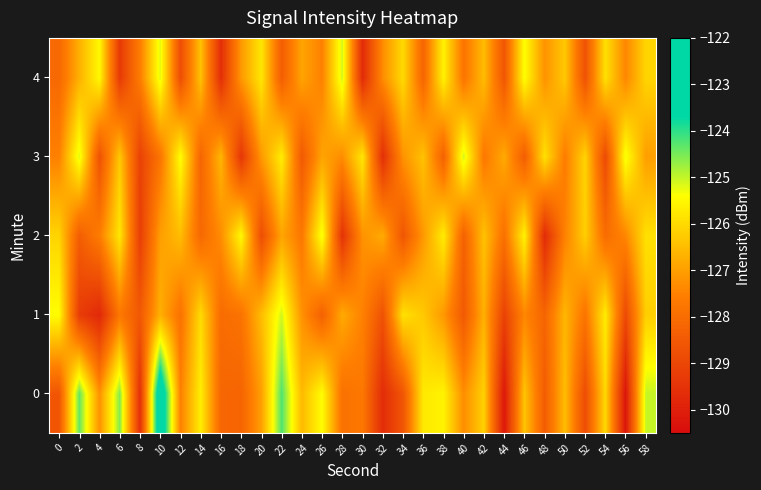

Reading right to left, what are all the values shown in this chart?

0: 58=-125.0	56=-130.3	54=-126.0	52=-128.8	50=-126.5	48=-128.4	46=-126.4	44=-130.2	42=-126.2	40=-127.3	38=-125.6	36=-125.8	34=-128.6	32=-129.7	30=-127.7	28=-127.9	26=-125.4	24=-126.5	22=-124.2	20=-127.0	18=-128.2	16=-128.2	14=-125.7	12=-127.5	10=-122.5	8=-129.6	6=-124.6	4=-127.2	2=-124.4	0=-128.6
1: 58=-126.2	56=-128.9	54=-125.7	52=-127.8	50=-126.6	48=-128.2	46=-127.4	44=-129.1	42=-126.7	40=-128.5	38=-127.1	36=-126.3	34=-125.9	32=-128.7	30=-127.5	28=-126.8	26=-128.3	24=-127.2	22=-125.1	20=-126.5	18=-127.8	16=-128.0	14=-126.0	12=-127.8	10=-126.7	8=-128.5	6=-127.7	4=-129.8	2=-129.2	0=-125.4
2: 58=-125.9	56=-127.4	54=-128.0	52=-126.2	50=-127.5	48=-129.7	46=-125.6	44=-127.9	42=-126.4	40=-128.3	38=-125.7	36=-127.1	34=-128.6	32=-126.8	30=-127.2	28=-129.5	26=-125.3	24=-127.7	22=-126.9	20=-128.8	18=-125.5	16=-127.3	14=-128.1	12=-126.5	10=-127.0	8=-129.2	6=-125.8	4=-127.6	2=-128.4	0=-126.1
3: 58=-127.0	56=-125.3	54=-128.9	52=-126.1	50=-127.6	48=-125.9	46=-128.4	44=-126.8	42=-127.7	40=-125.1	38=-128.3	36=-126.4	34=-127.2	32=-129.6	30=-125.8	28=-127.3	26=-126.9	24=-128.5	22=-125.7	20=-127.1	18=-129.4	16=-126.6	14=-128.2	12=-125.4	10=-127.8	8=-129.1	6=-126.3	4=-128.7	2=-125.2	0=-127.5
4: 58=-126.1	56=-127.4	54=-125.9	52=-128.7	50=-126.3	48=-127.2	46=-125.4	44=-128.6	42=-126.5	40=-127.8	38=-125.6	36=-128.2	34=-126.0	32=-127.3	30=-129.7	28=-125.1	26=-127.5	24=-126.9	22=-128.4	20=-125.8	18=-127.1	16=-129.6	14=-126.4	12=-128.8	10=-125.2	8=-127.6	6=-129.3	4=-125.5	2=-126.7	0=-128.1